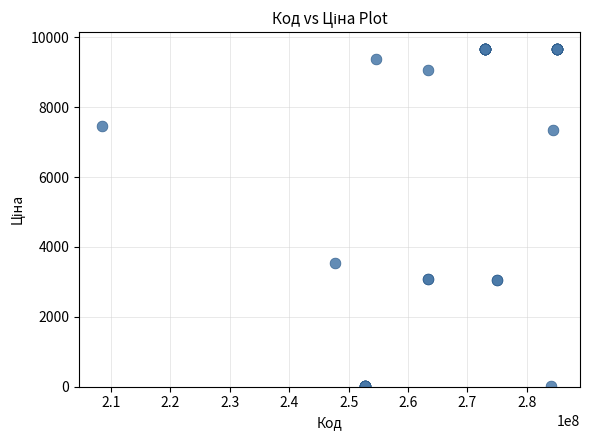

What Y value in the scatter plot is closest to 4840?

3533.1